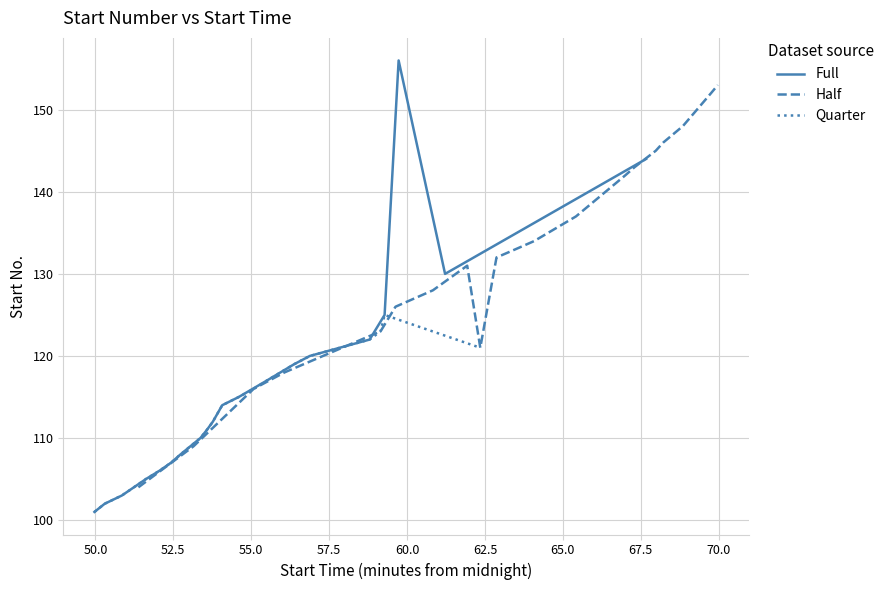

What is the lowest value of the Full series?

101